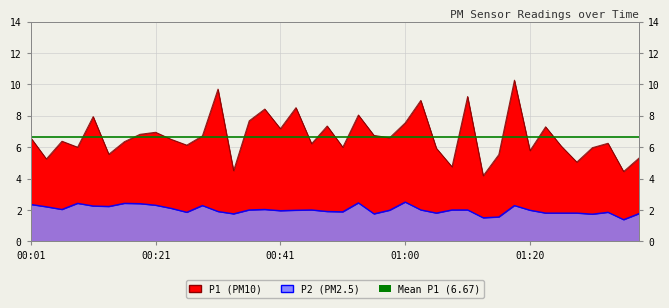

What is the smallest value displayed?

1.4